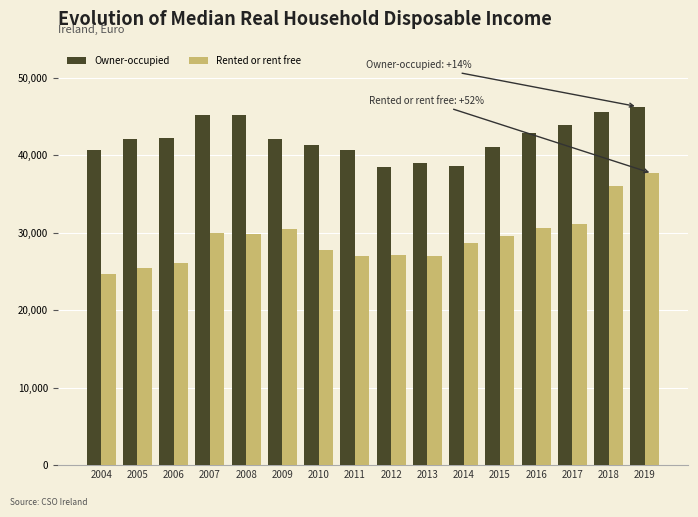

List the series in order of their peak value, lowest first.

Rented or rent free, Owner-occupied